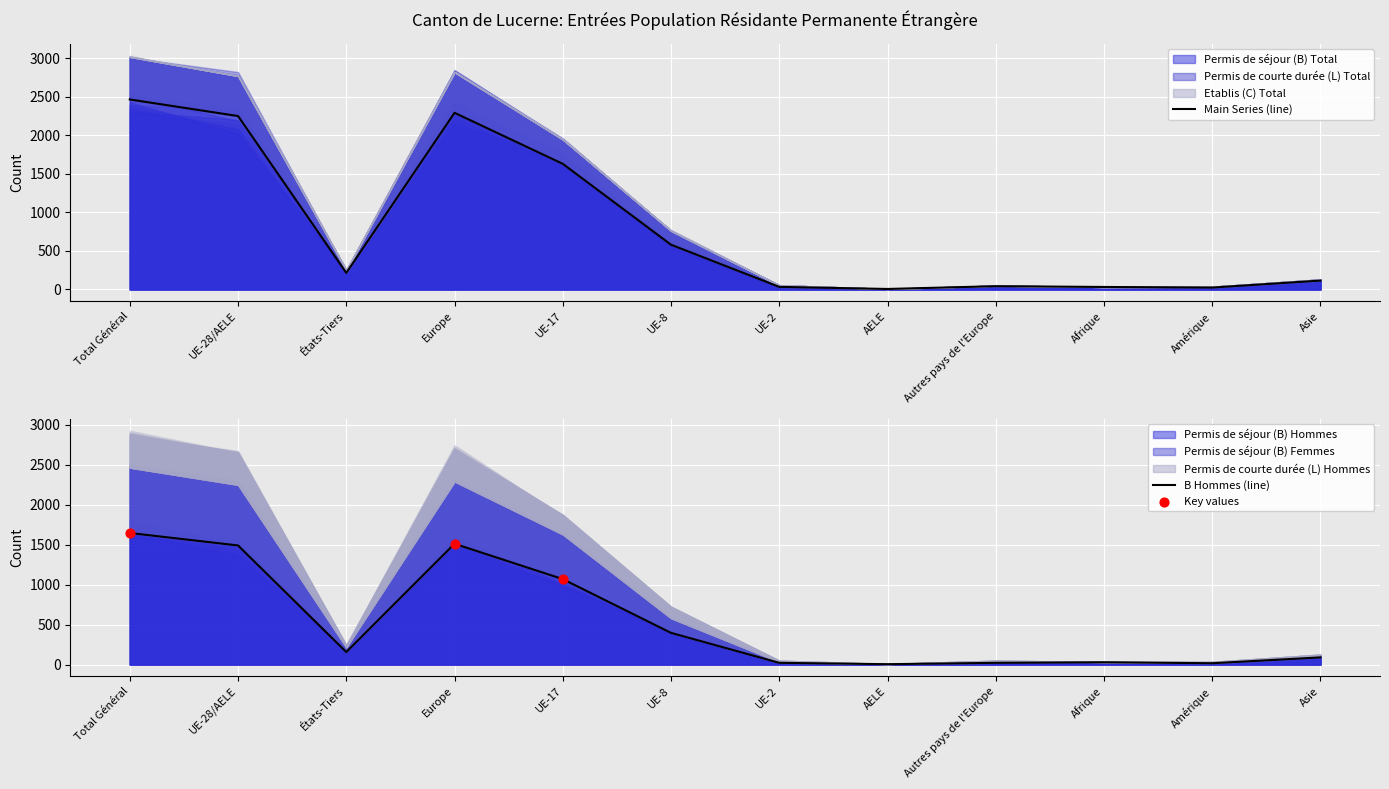

What are all the series names shown in the legend?

Permis de séjour (B) Total, Permis de courte durée (L) Total, Etablis (C) Total, Permis de séjour (B) Hommes, Permis de séjour (B) Femmes, Permis de courte durée (L) Hommes